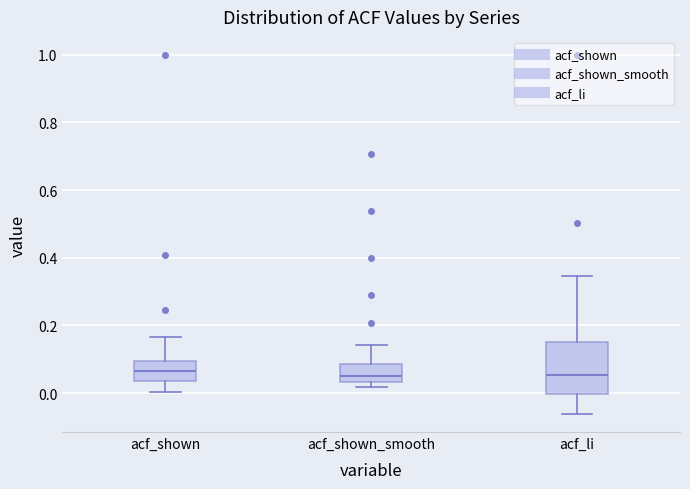

Reading left to right, transcribe this box plot: for each box, give where its median line is, the range the box spans, and where its two whiskers end, as read against the y-axis. The values are not printed on the chart, so give them approximately, as read against the axis.

acf_shown: median 0.06, box 0.04 to 0.10, whiskers 0.00 to 0.16
acf_shown_smooth: median 0.06, box 0.04 to 0.08, whiskers 0.02 to 0.14
acf_li: median 0.06, box 0.00 to 0.16, whiskers -0.06 to 0.34